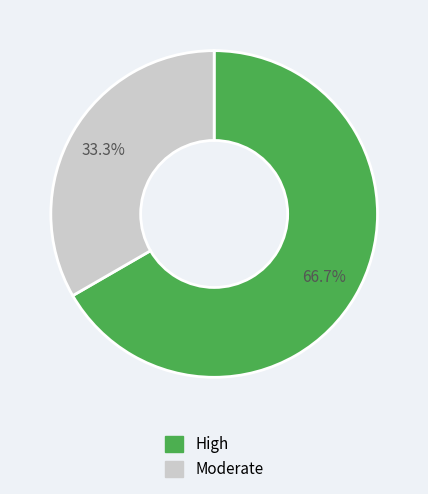

Does any single category account for the majority?

Yes